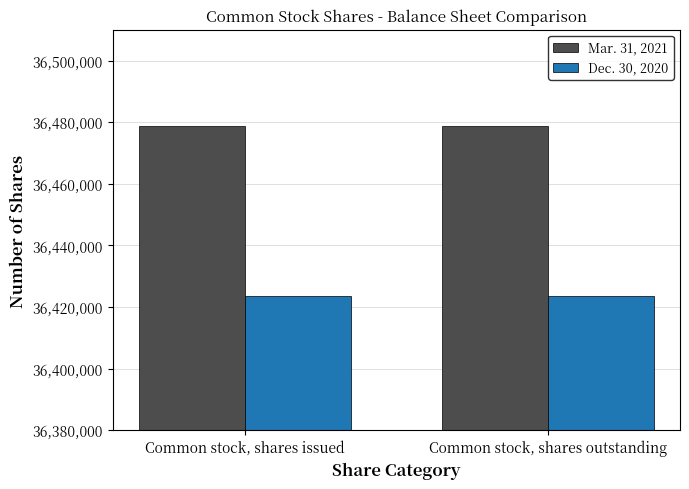

Count the number of data series in this chart.

2